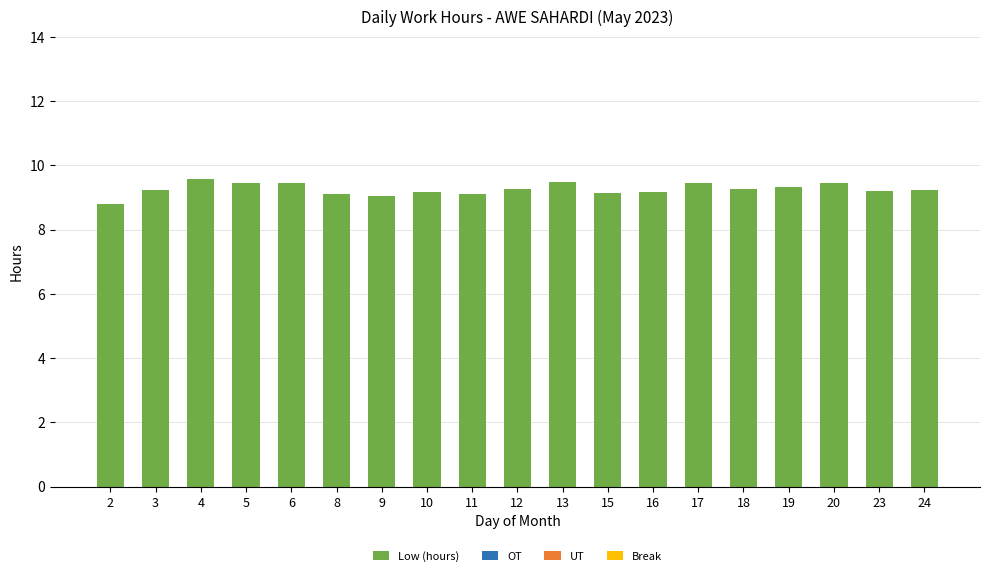

What is the sum of the values at 11 and 10?

18.3